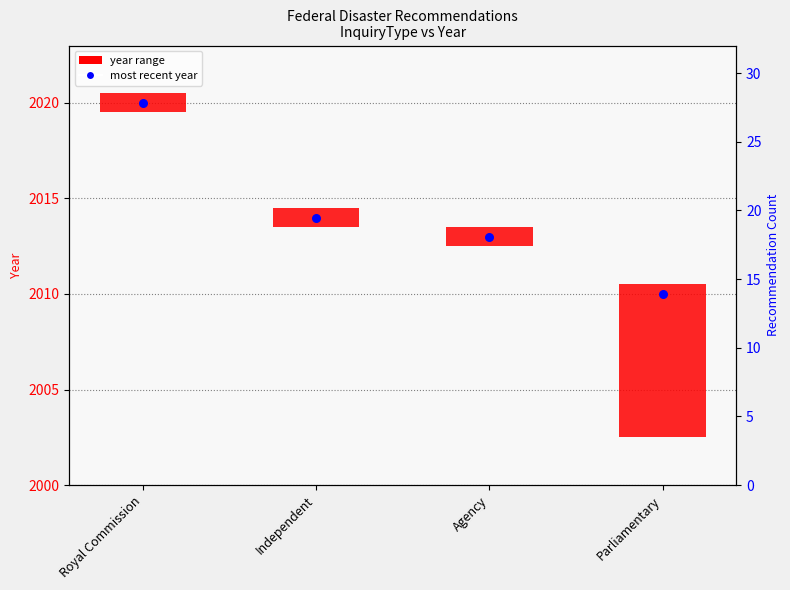

What is the ratio of the value at Parliamentary to the value at Royal Commission?

0.5